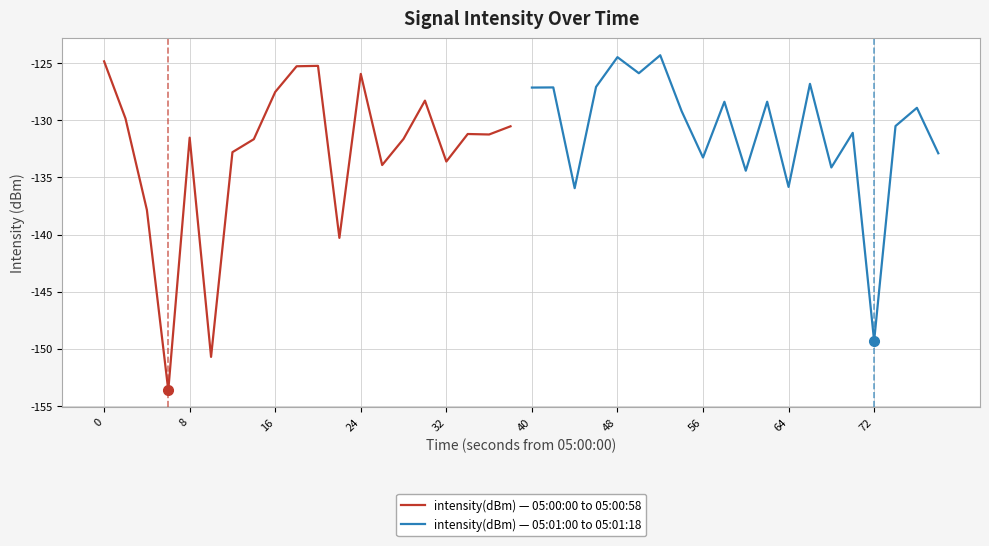

True or false: intensity(dBm) — 05:00:00 to 05:00:58 has a value of -268.8 at 24.

False